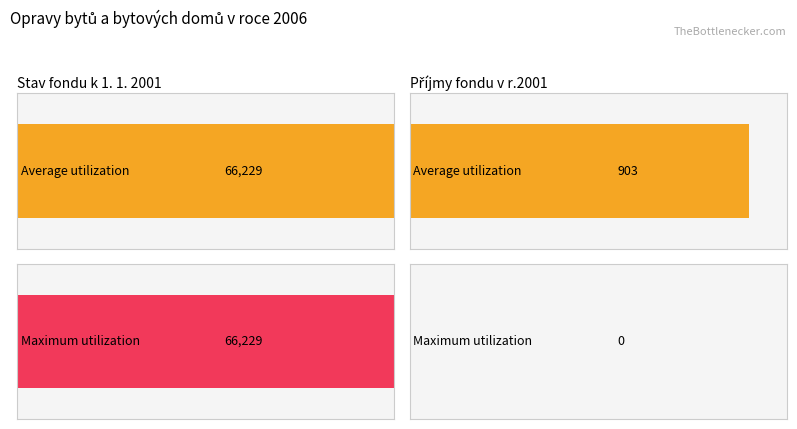

How many bars are there in total?

4